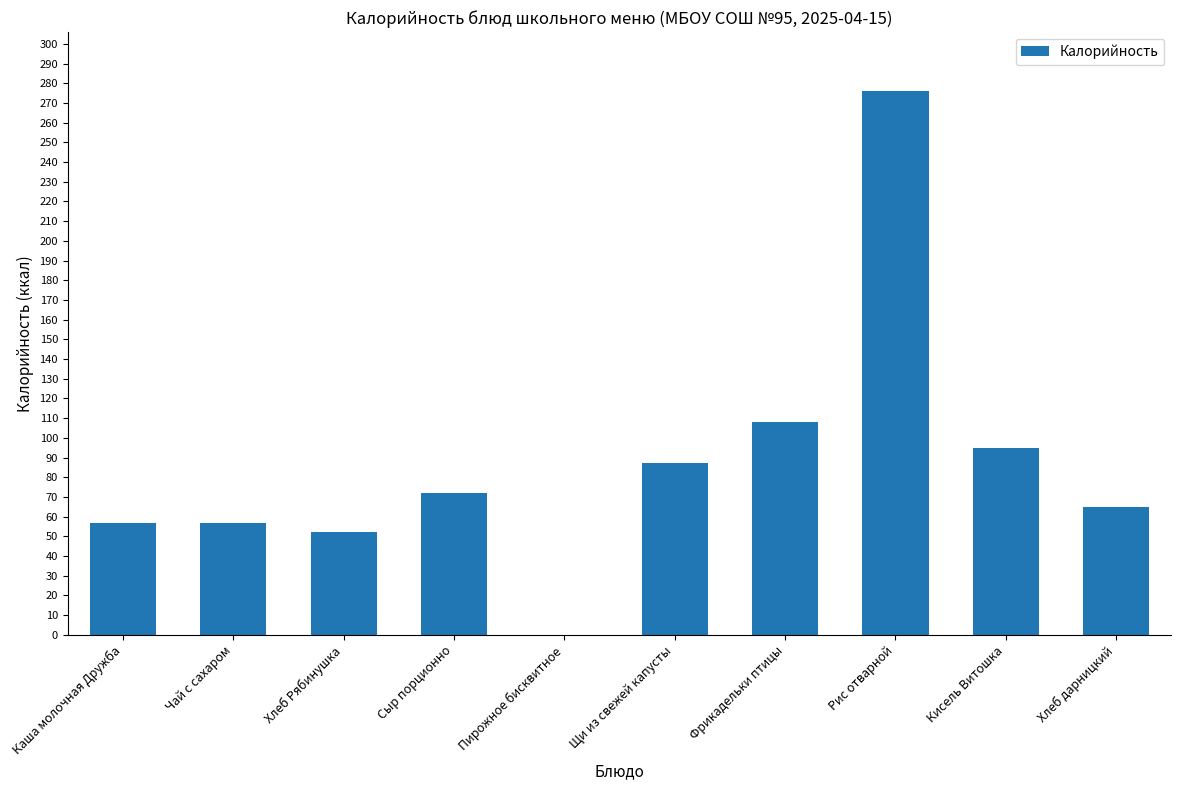

Is it true that the value at Кисель Витошка is 55?

False